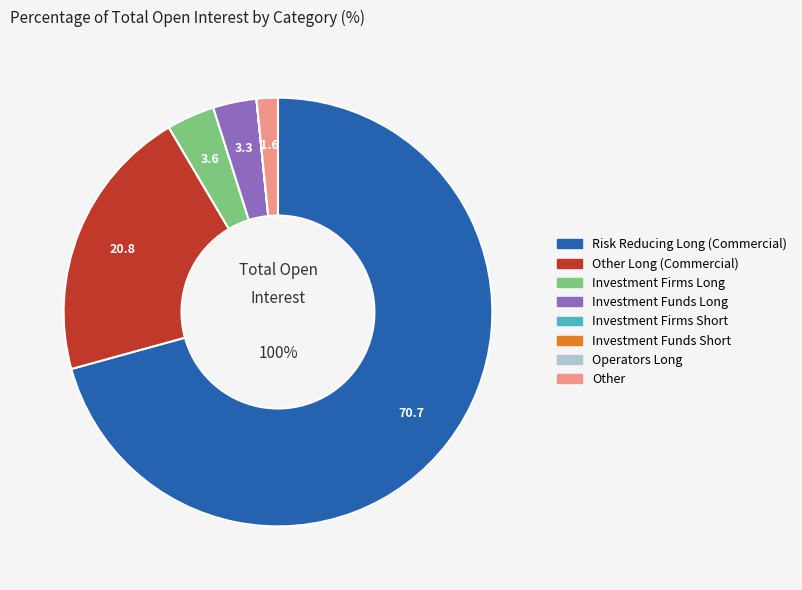

To the nearest percent, what percentage of the pie is Other?

2%